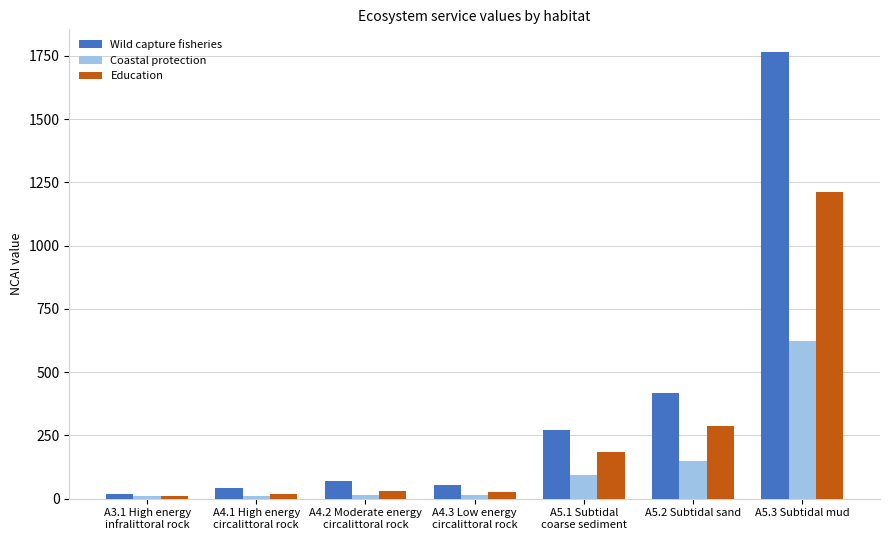

What is the label of the 3rd bar from the right?

A5.1 Subtidal
coarse sediment